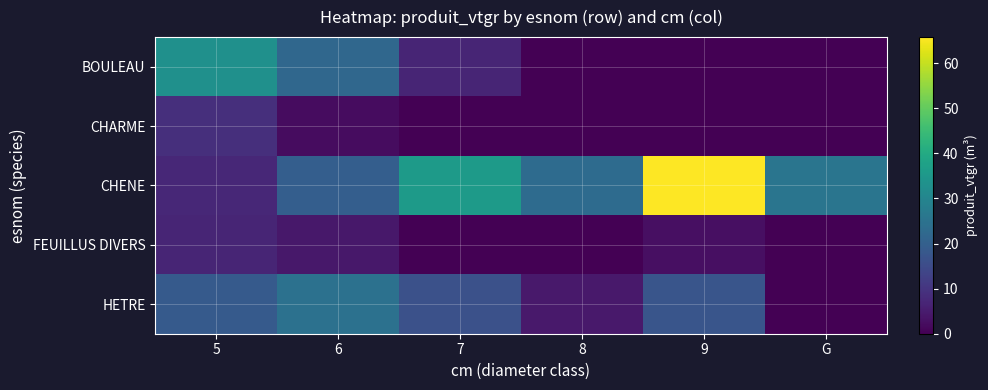

Between 5 and 6, which series saw the biggest shift?

CHENE